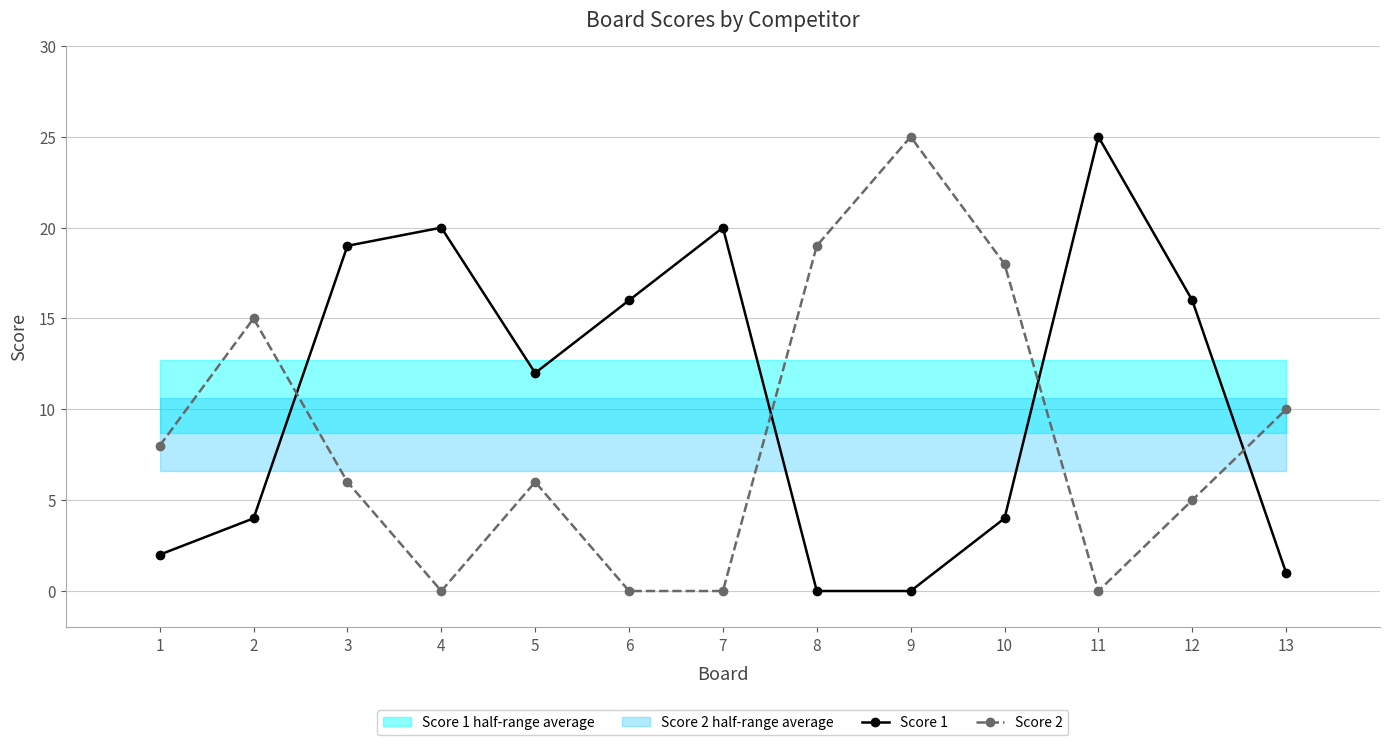

What is the total value across all series at 4?

20